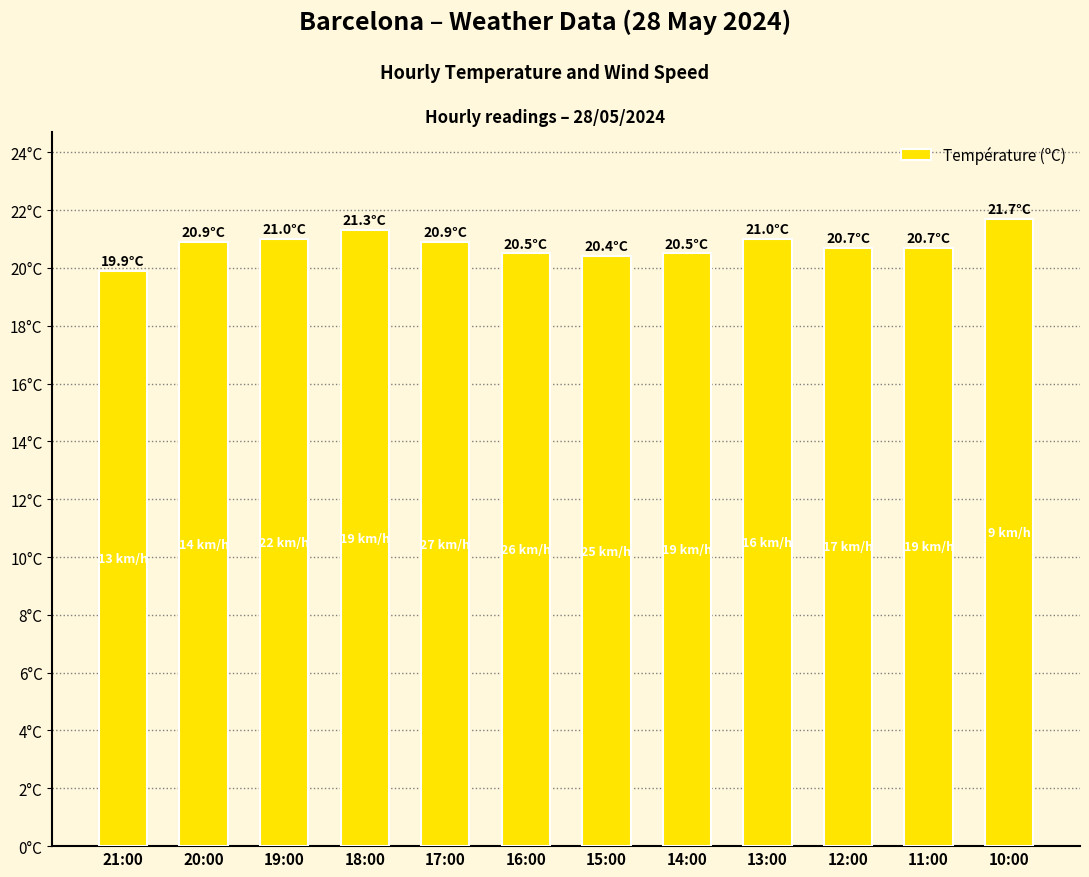

Does the chart contain stacked bars?

No